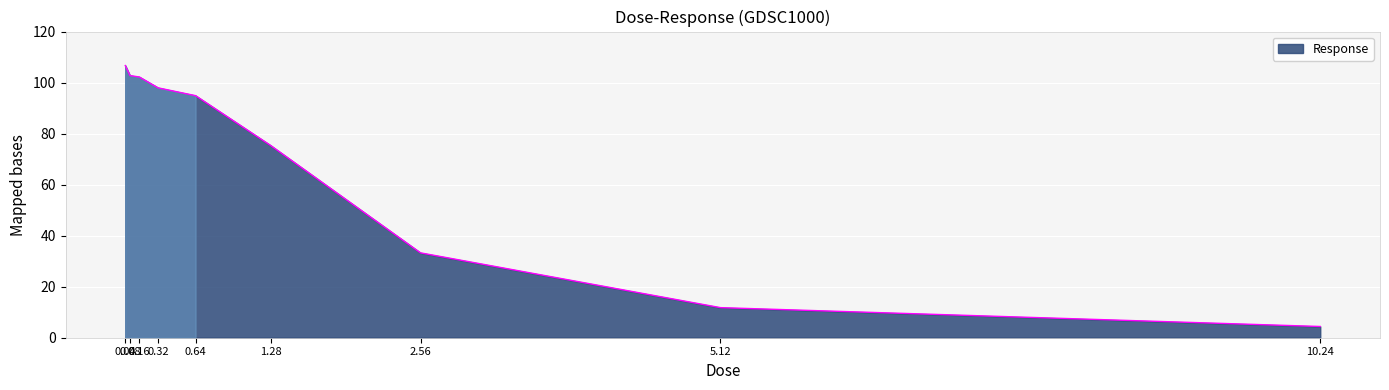

What is the average value?

69.9